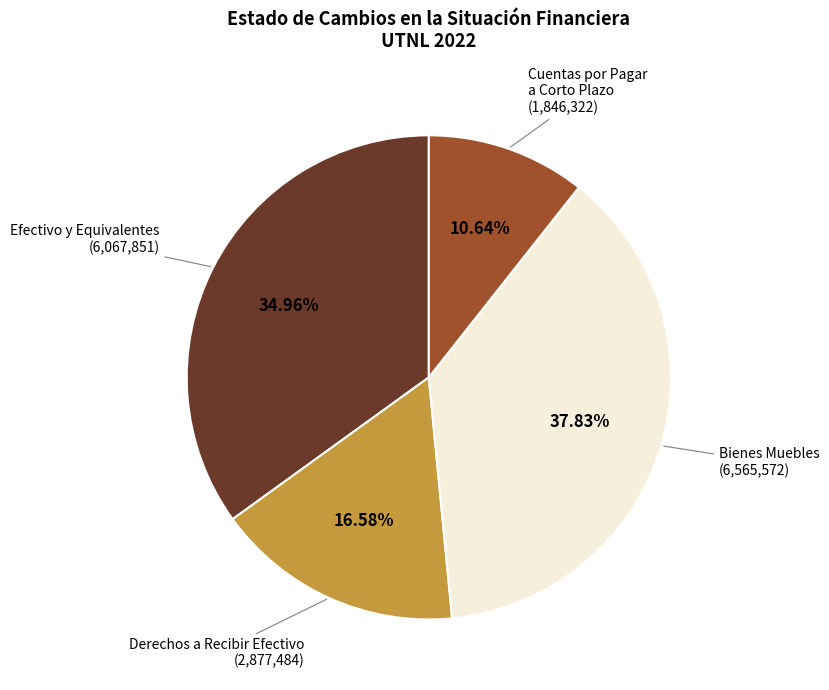

To the nearest percent, what is the difference between the largest and smallest slice percentages?

27%